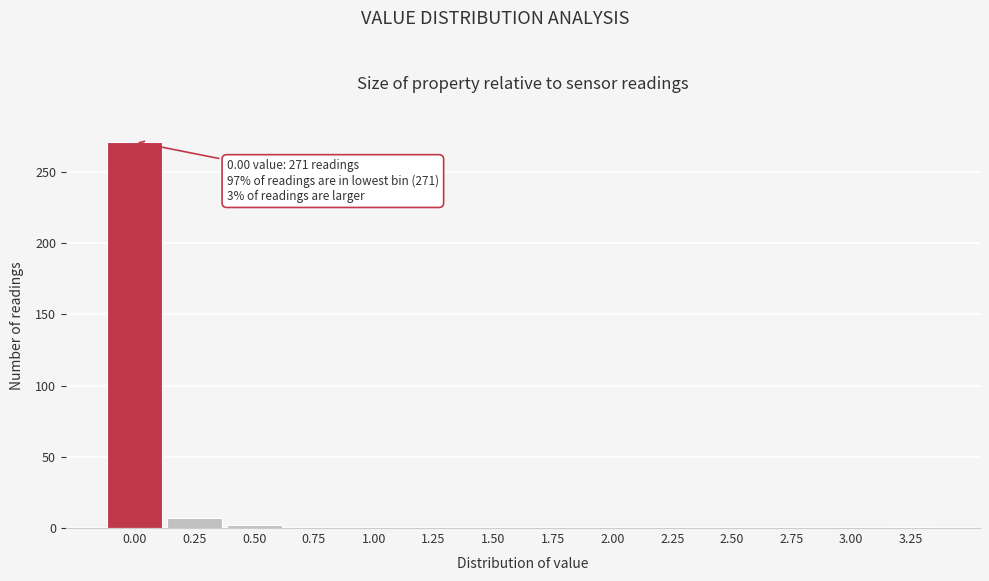

What is the greatest value displayed?

271